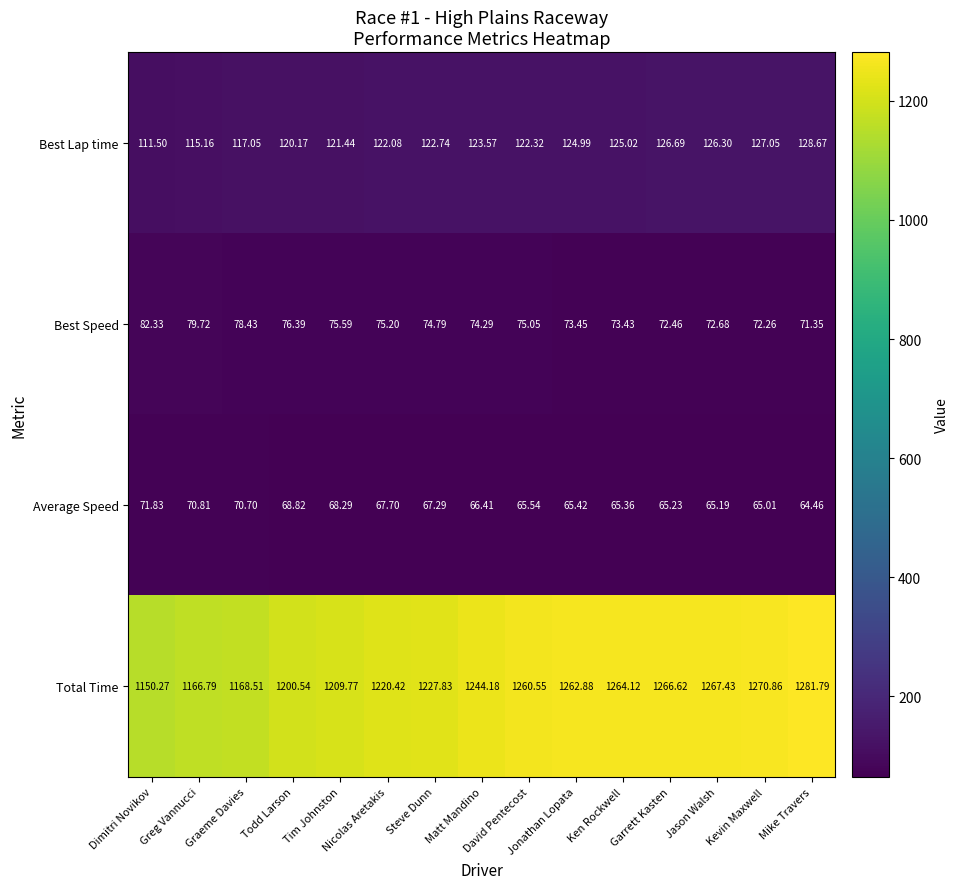

What is the maximum value shown in the chart?

1281.8